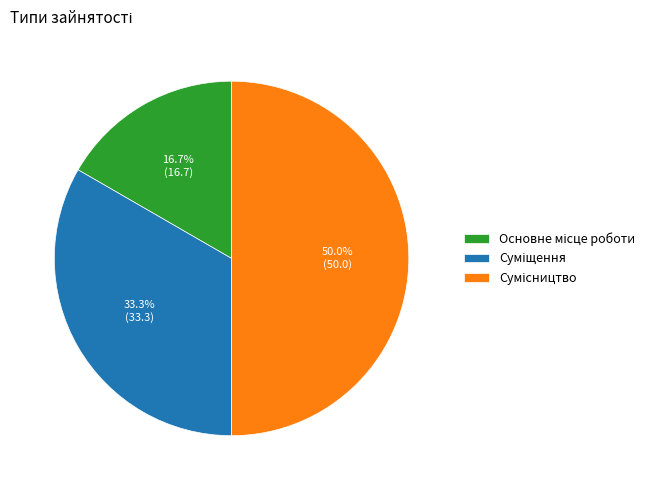

How many segments does this pie chart have?

3